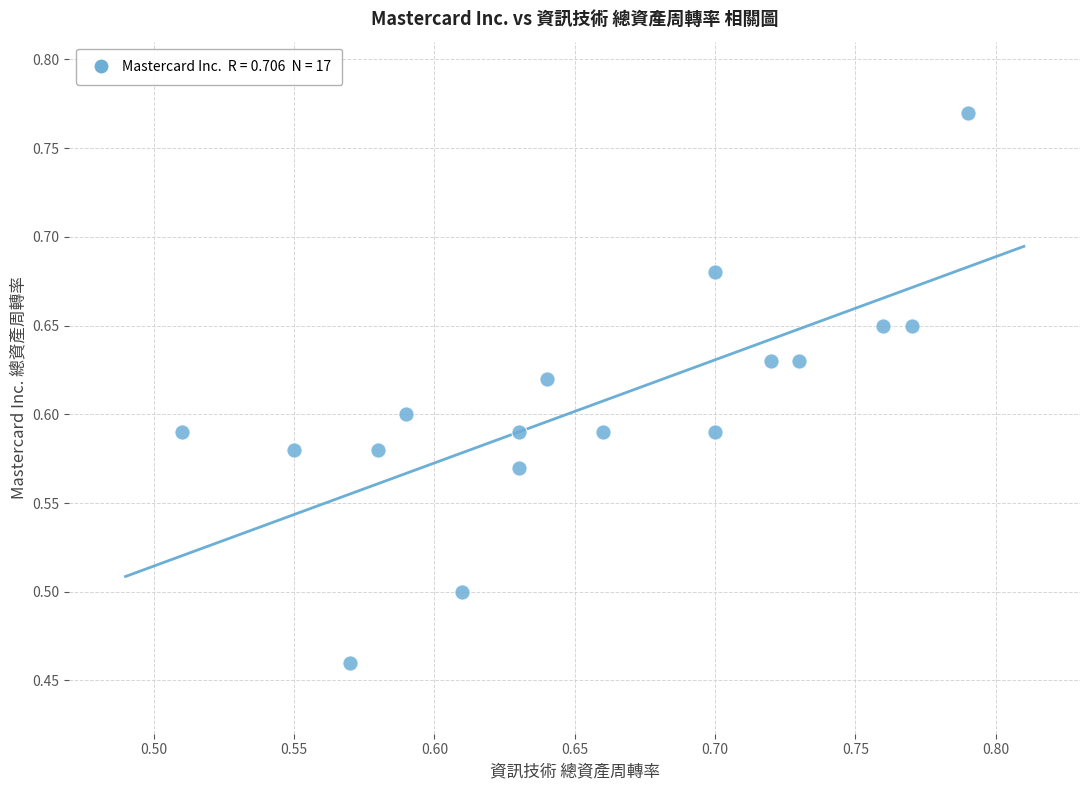

What is the range of X values (max minus min)?

0.3